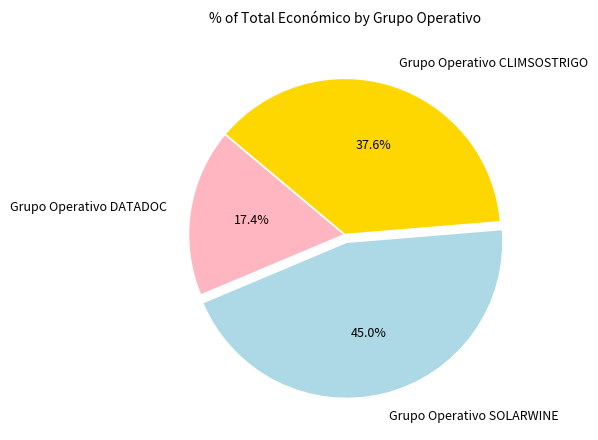

Which category has the biggest portion of the pie?

Grupo Operativo SOLARWINE